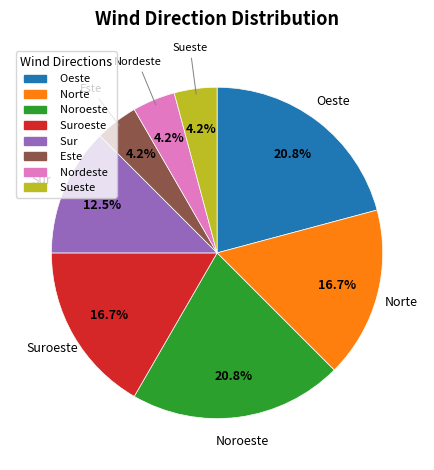

What percentage is NOT represented by Nordeste?

95.8%